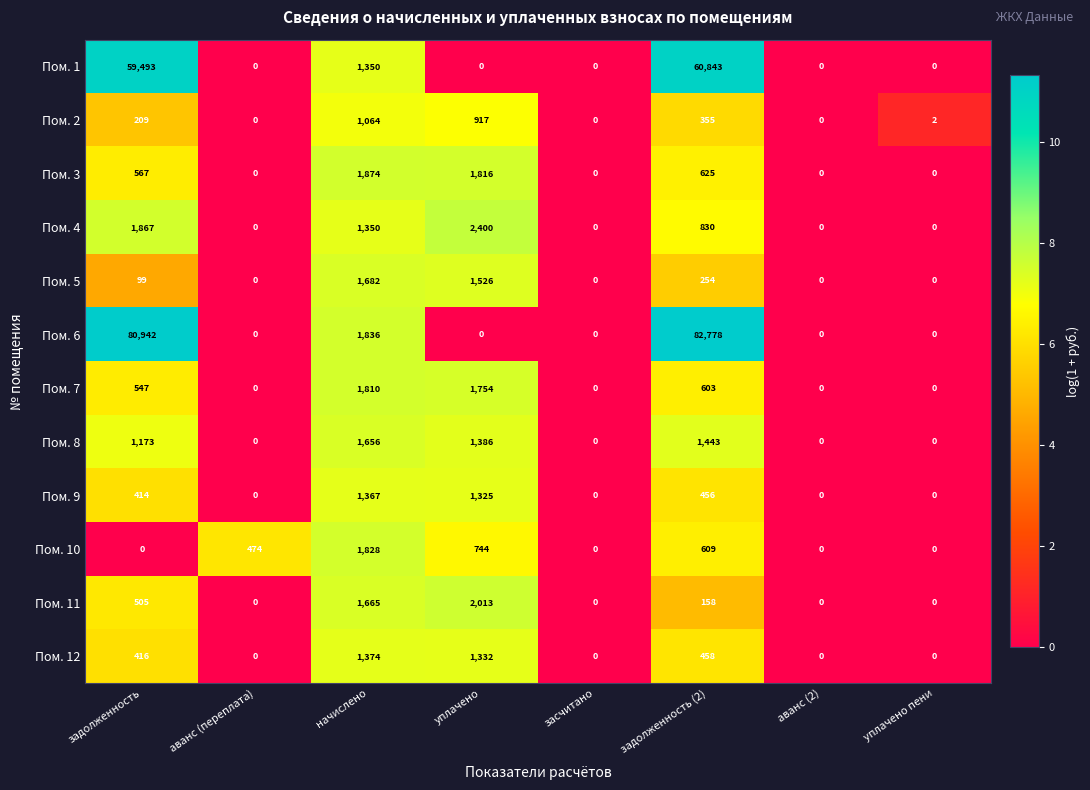

How many data points in Пом. 2 are less than 209?

4